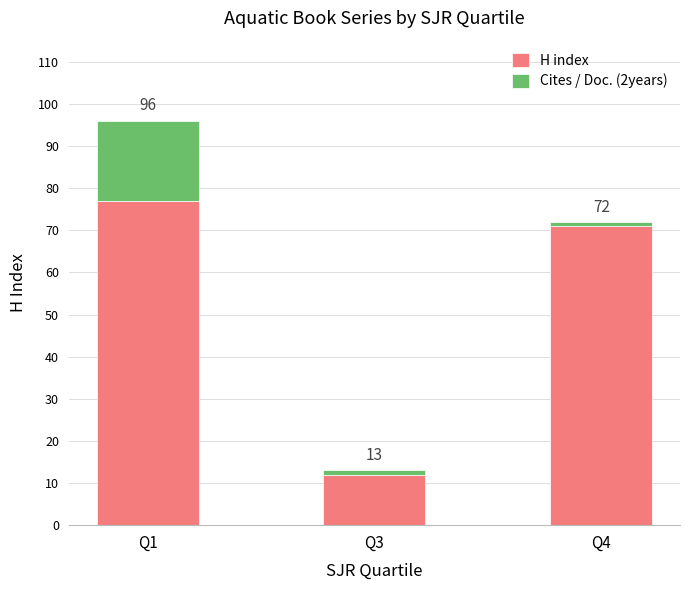

Does the chart contain any negative values?

No